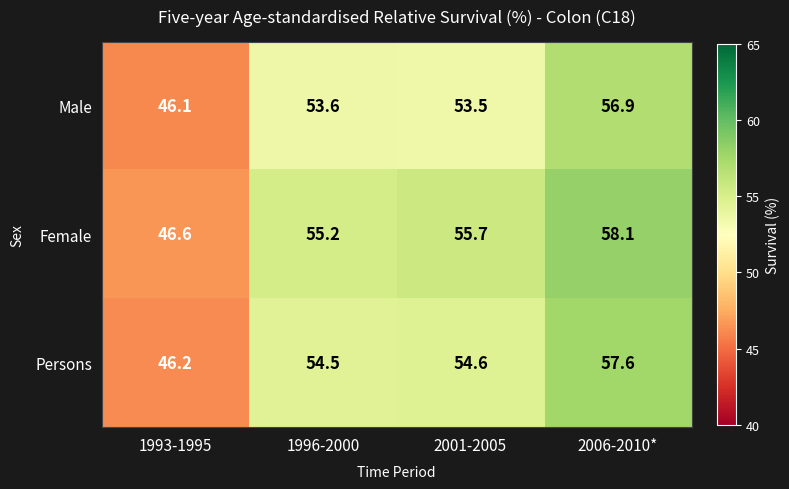

At which category is the sum across all series the highest?

2006-2010*